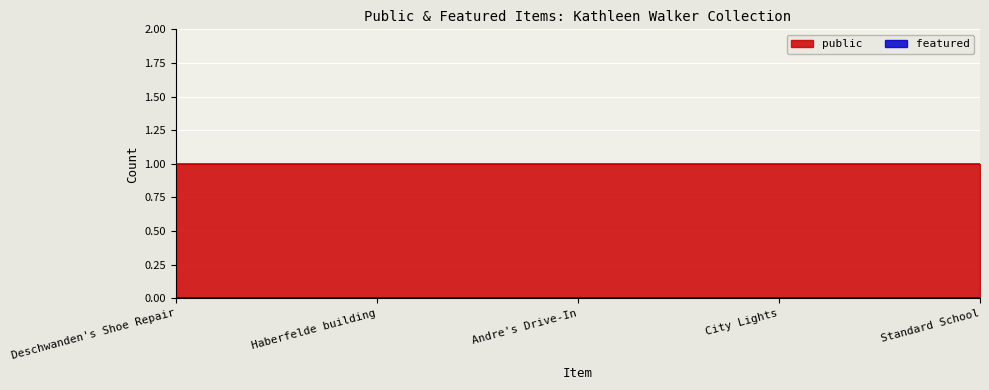

Which series has the largest range (max minus min)?

public